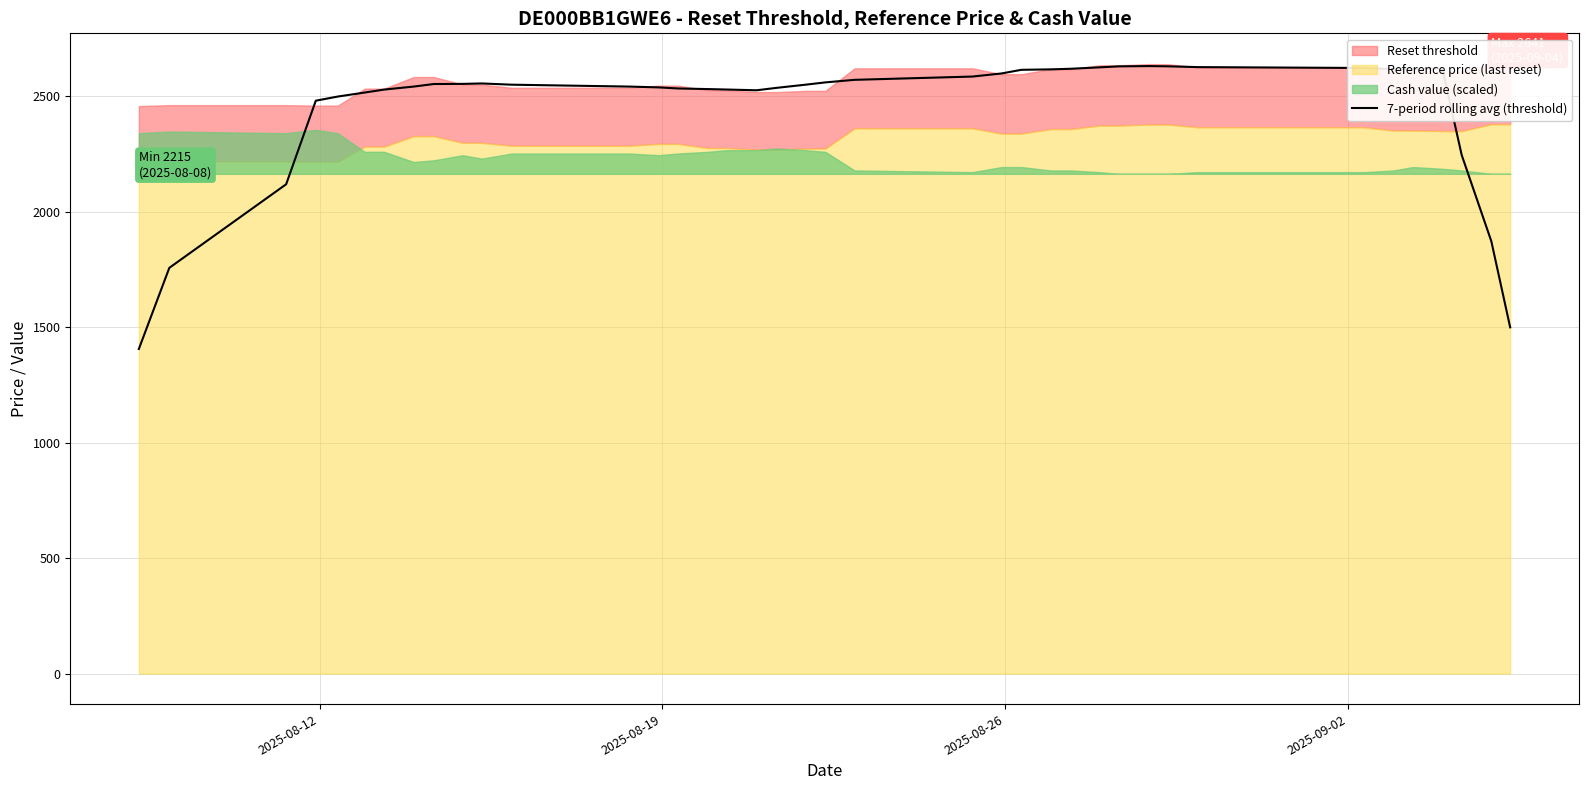

What is the lowest value of the 7-period rolling avg (threshold) series?

1406.1